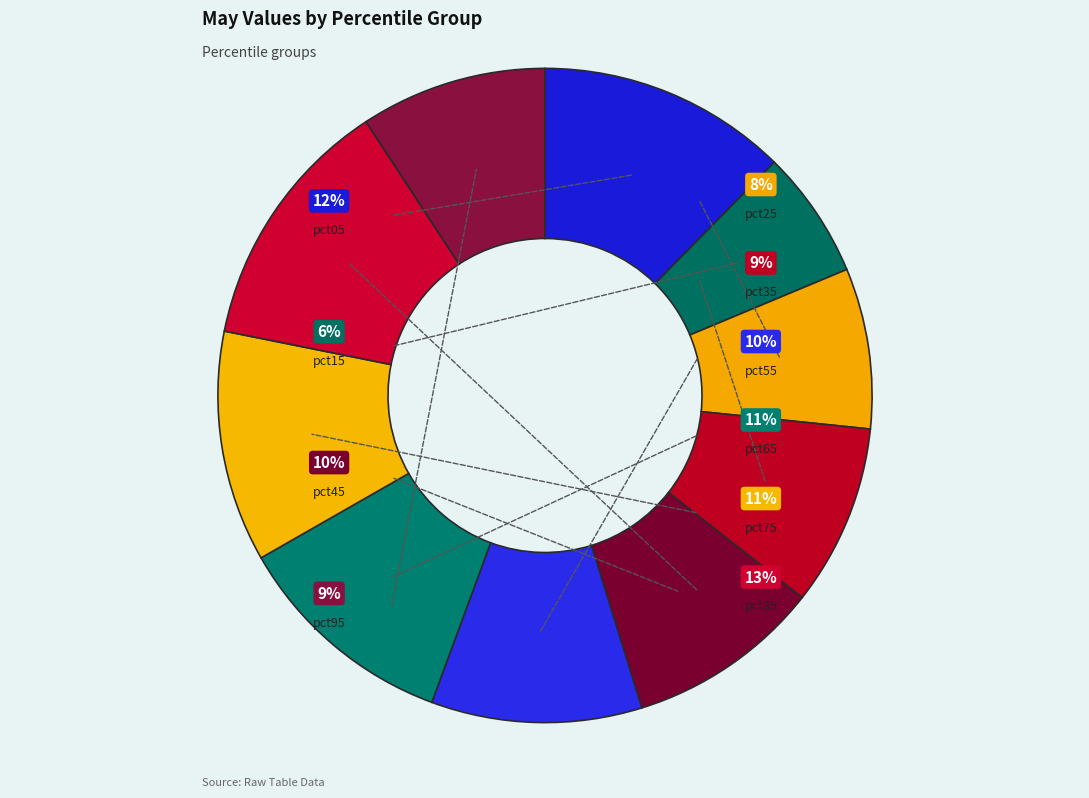

Rank the categories by value from highest to lowest.

pct85, pct05, pct75, pct65, pct55, pct45, pct95, pct35, pct25, pct15